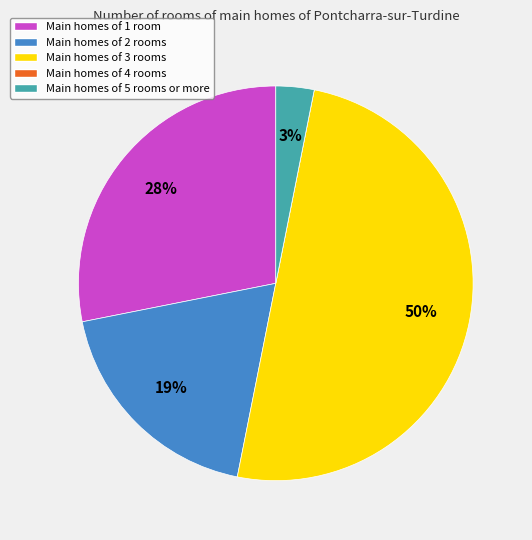

What is the ratio of the value at Main homes of 1 room to the value at Main homes of 3 rooms?

0.6